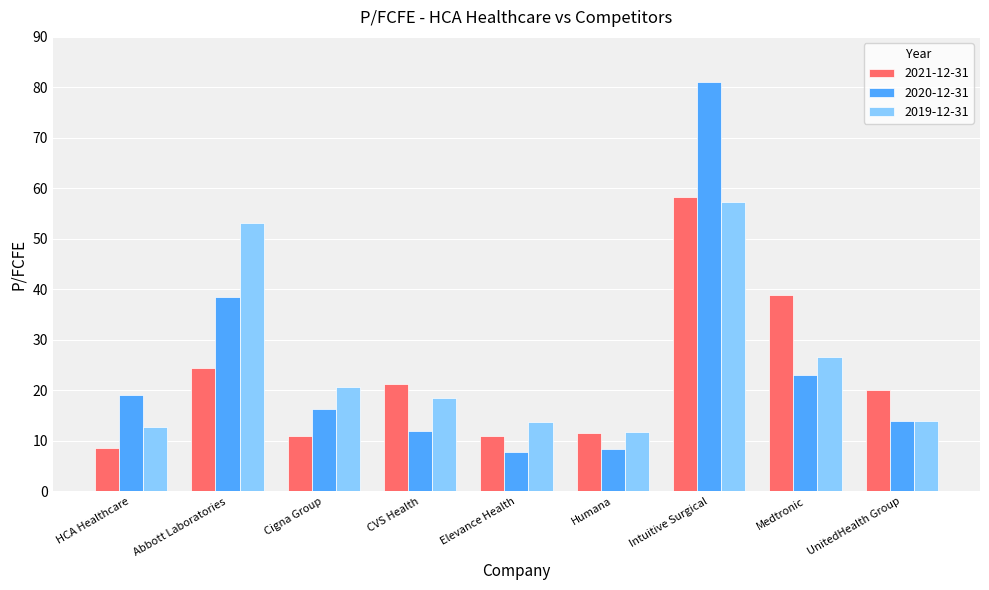

How many series are shown in this chart?

3